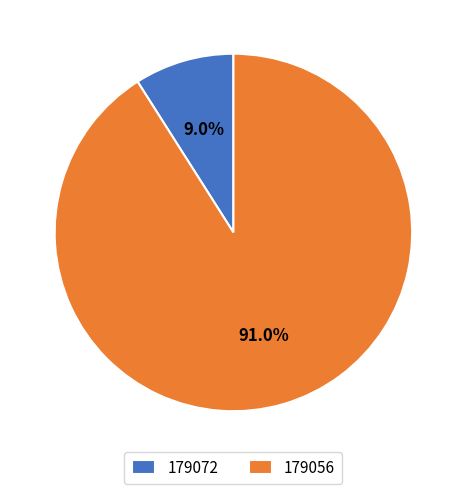

To the nearest percent, what percentage of the pie is 179056?

91%